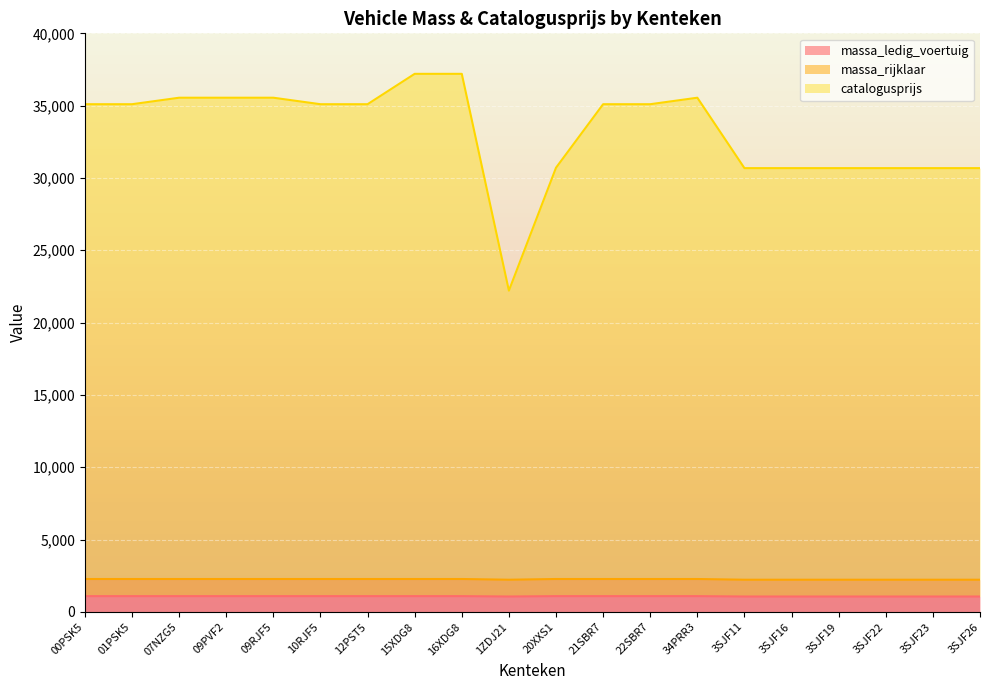

The value of massa_rijklaar at 16XDG8 is 951. True or false?

False